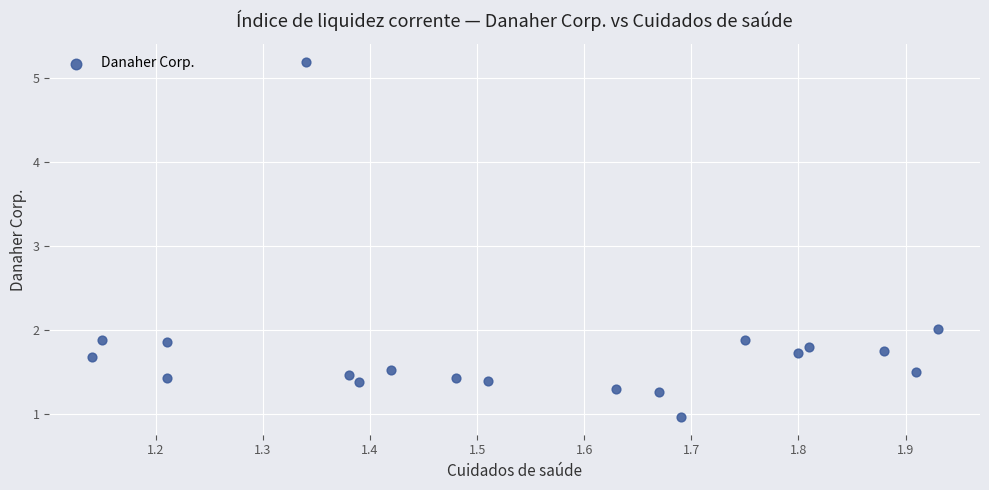

What is the range of Y values (max minus min)?

4.2